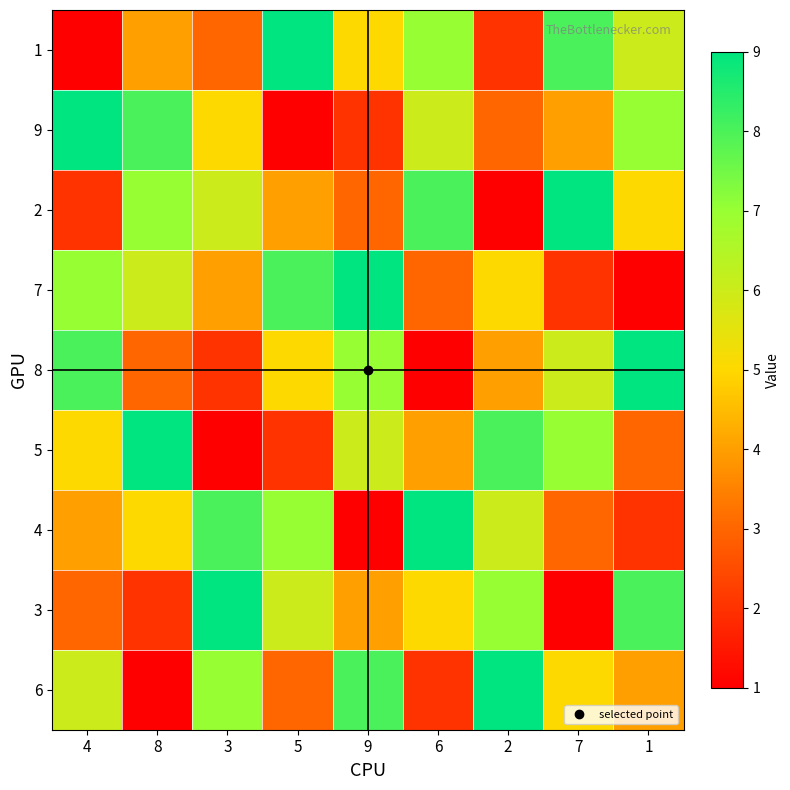

At 7, list the series in order from smallest to largest.

3, 7, 4, 9, 6, 8, 5, 1, 2